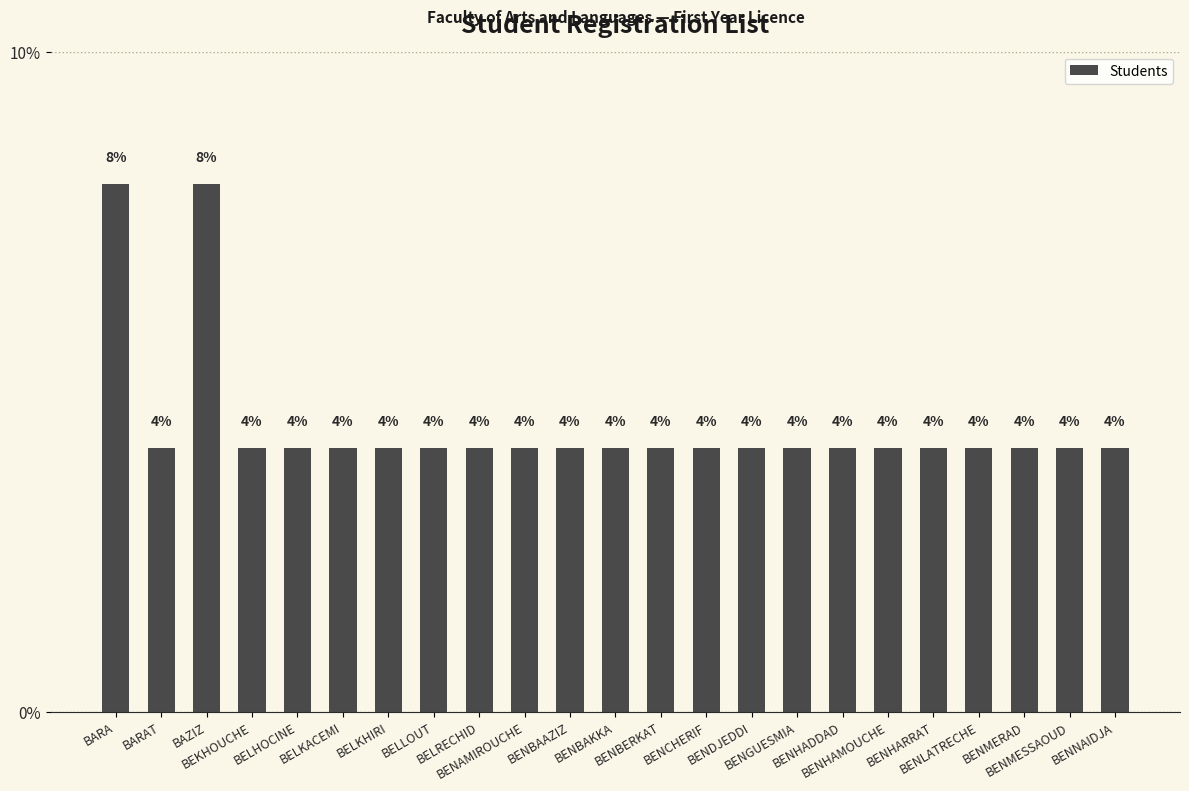

The chart shows a value of 4 at BELLOUT. True or false?

True